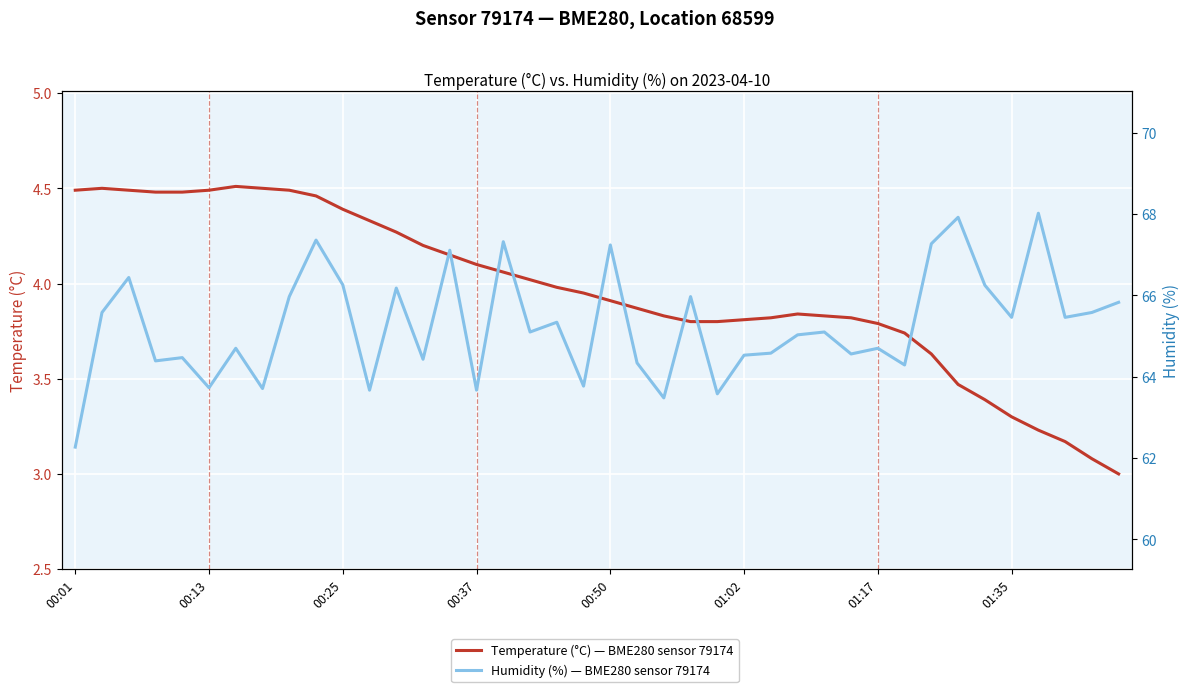

What is the total value across all series at 18?

69.3